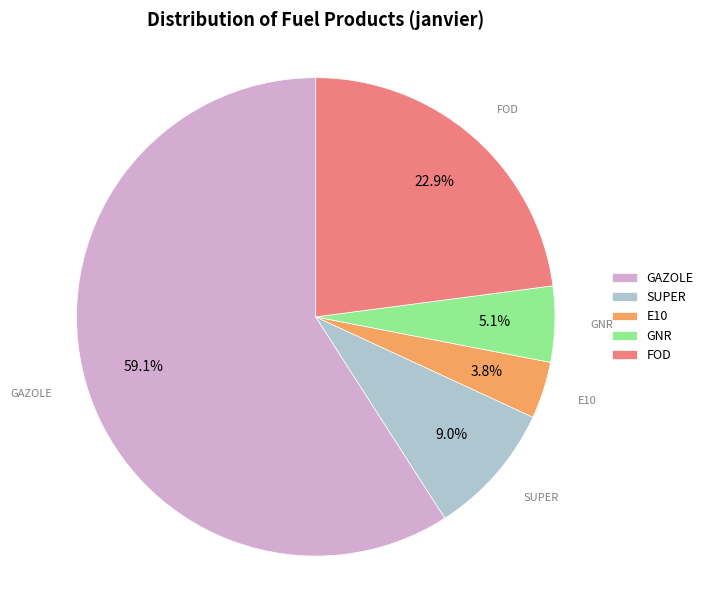

To the nearest percent, what portion does FOD represent?

23%